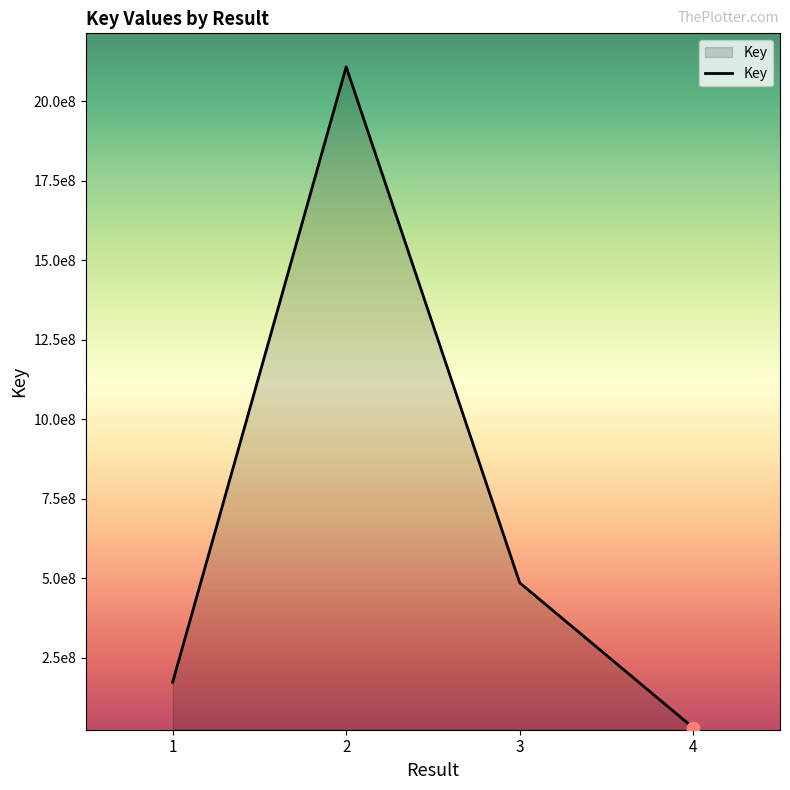

Is this an area chart (filled region under the line)?

Yes